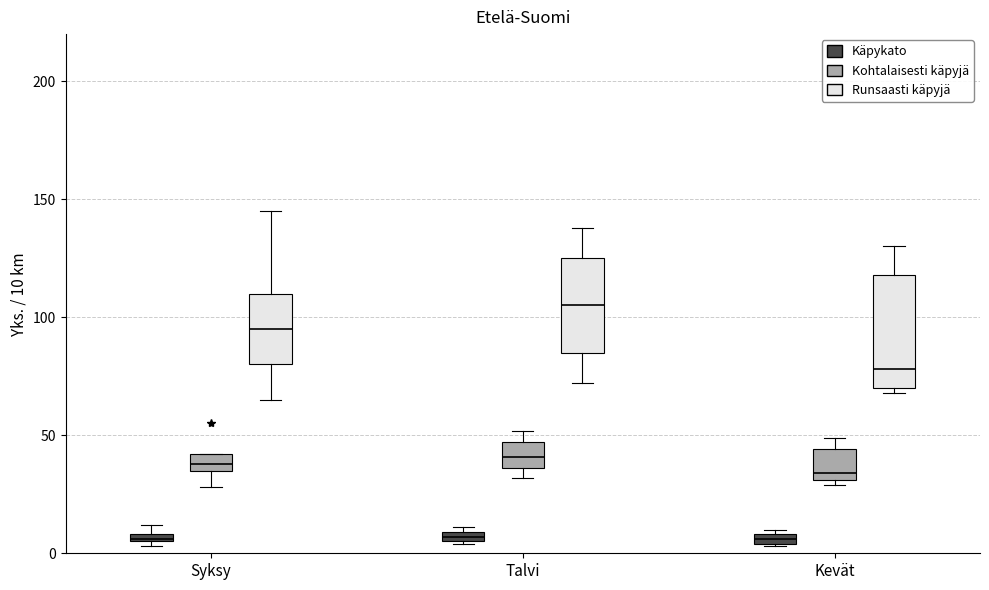

Which box has the highest median line?

Talvi (Runsaasti käpyjä)